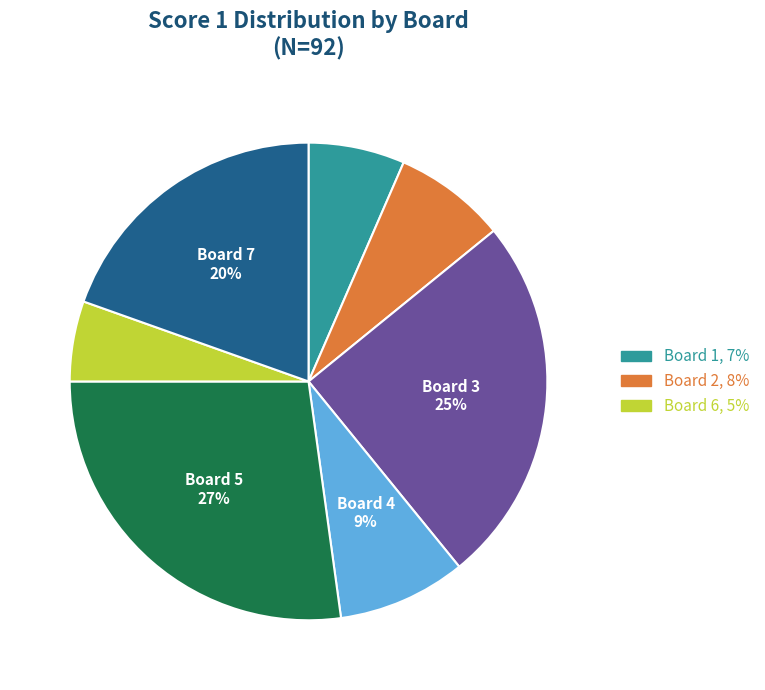

How many segments does this pie chart have?

7